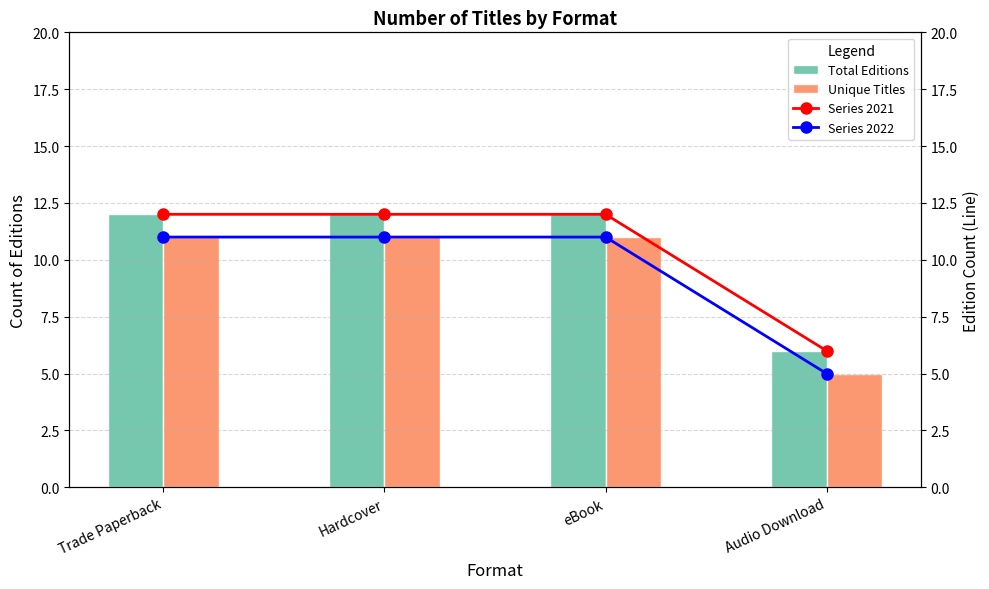

Which series has the largest total across all categories?

Total Editions